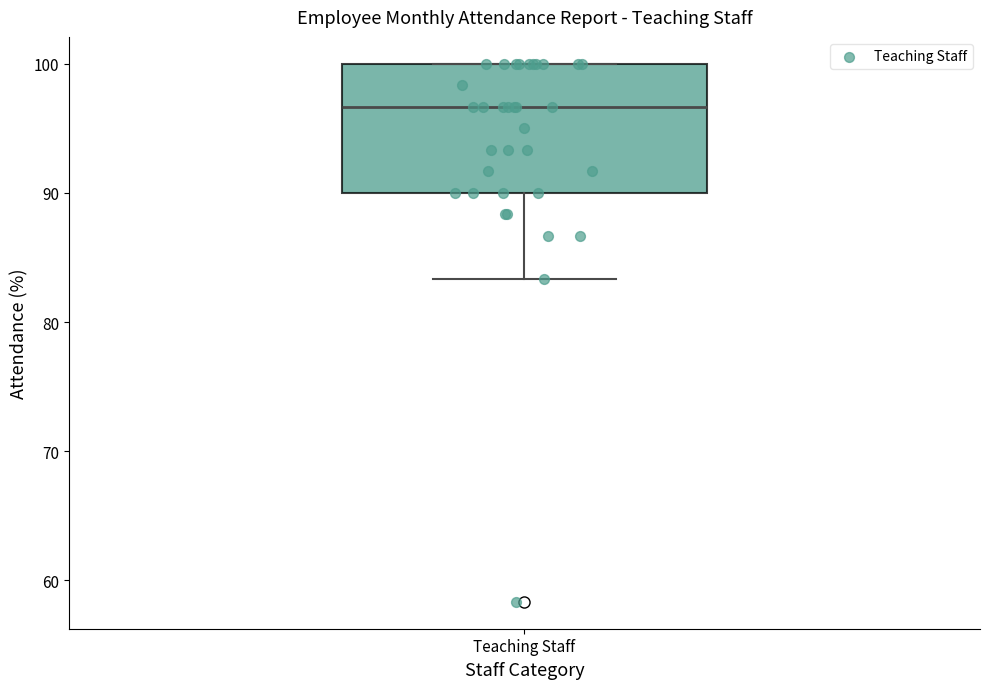

Transcribe this box plot: give where the median line is, the range the box spans, and where the two whiskers end, as read against the y-axis. The values are not printed on the chart, so give them approximately, as read against the axis.

median 97, box 90 to 100, whiskers 83 to 100